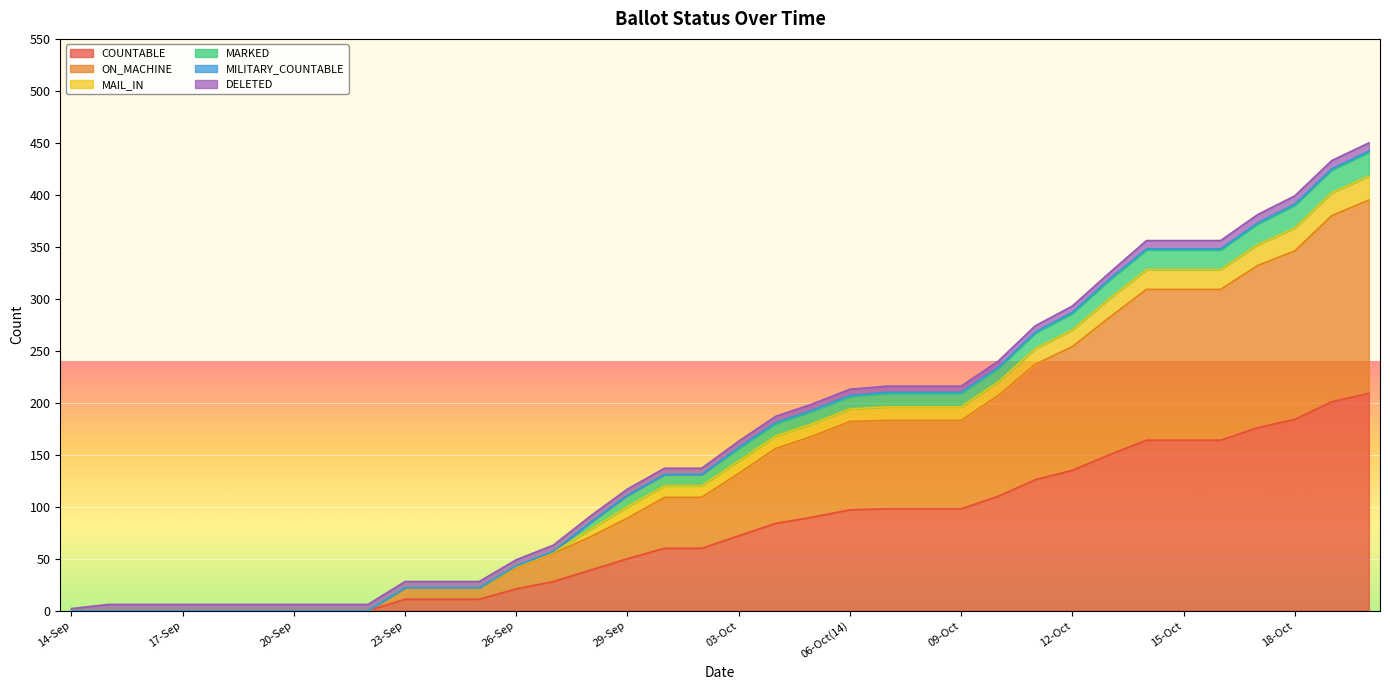

What is the maximum value for ON_MACHINE?

395